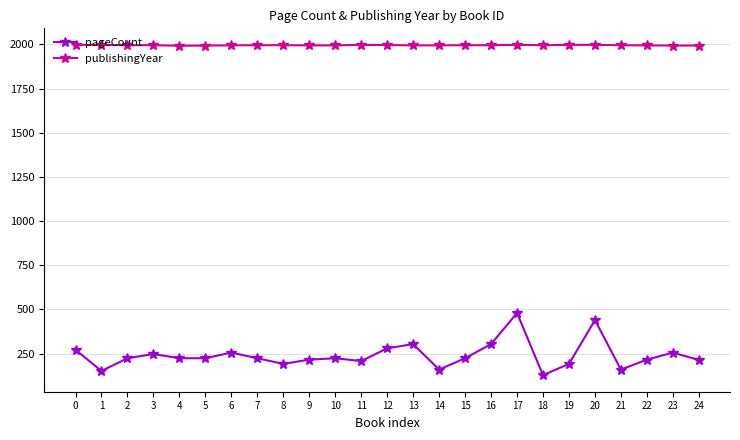

What is the approximate value of pageCount at 19?

192